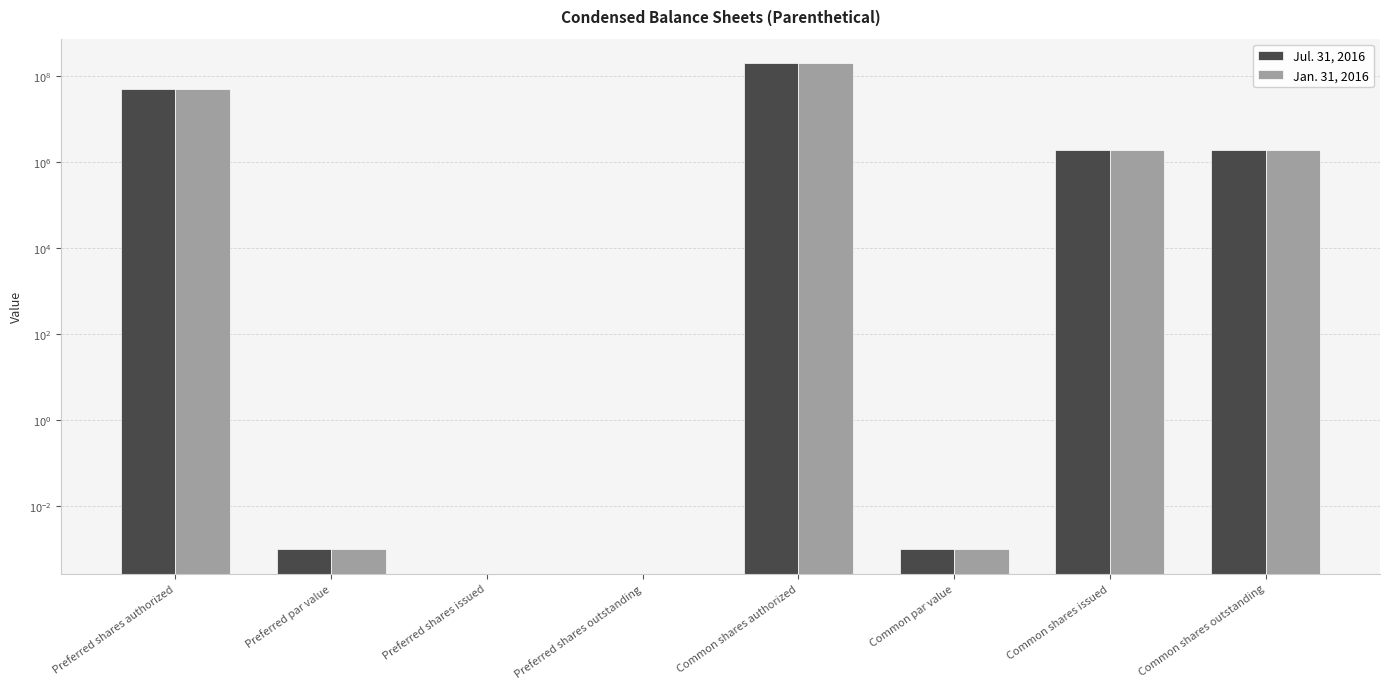

At which label does Jul. 31, 2016 first exceed 1899575?

Preferred shares authorized